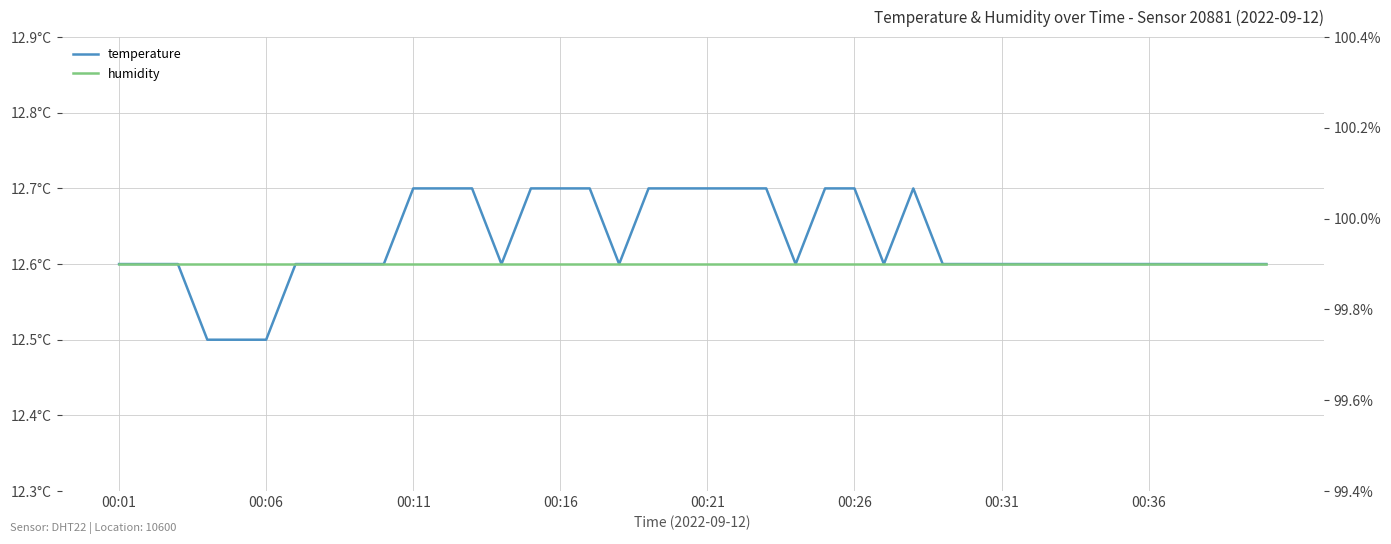

The value of temperature at 37 is 8.4. True or false?

False